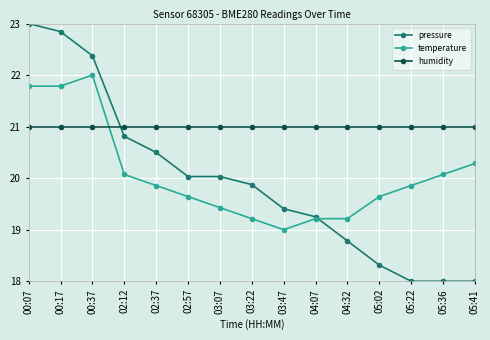

Which series has the largest total across all categories?

humidity